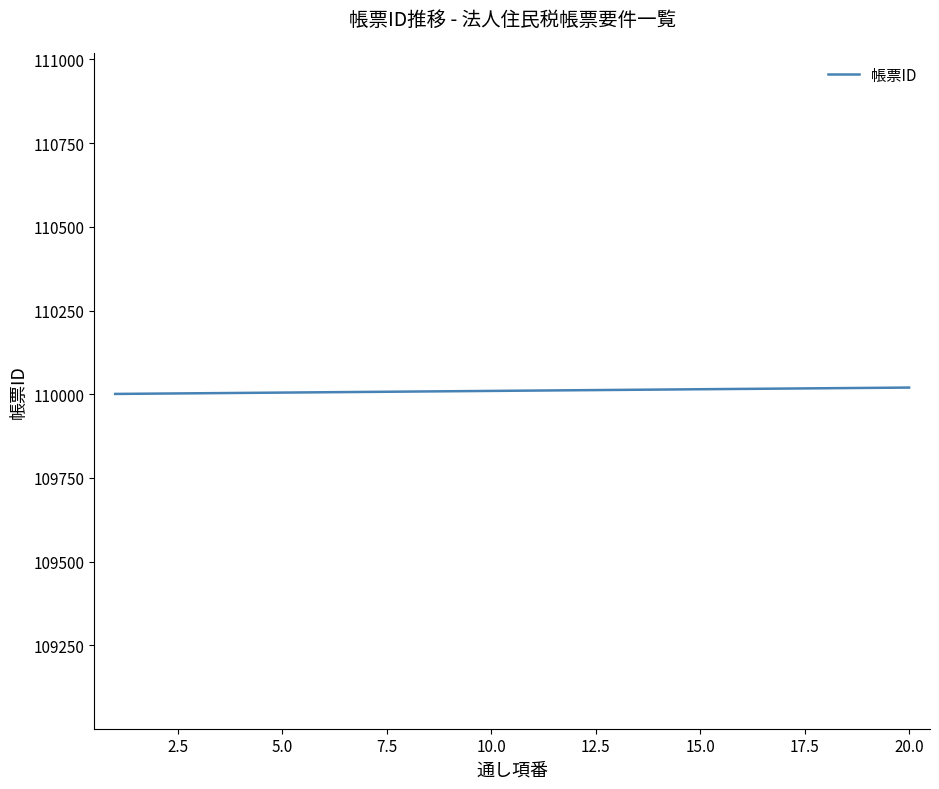

What is the minimum value shown in the chart?

110001